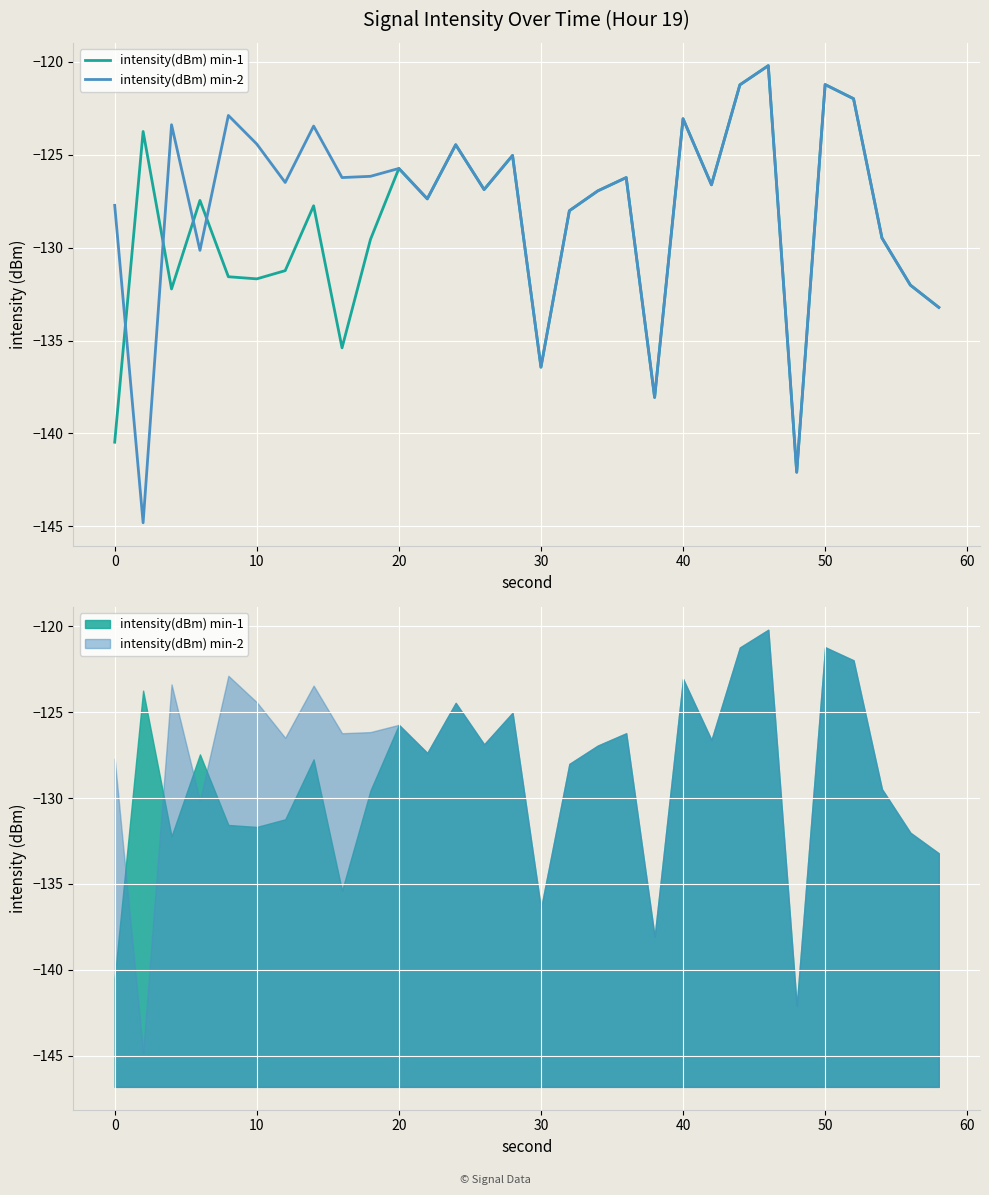

Rank the series by their average value, from lowest to highest.

intensity(dBm) min-1, intensity(dBm) min-2